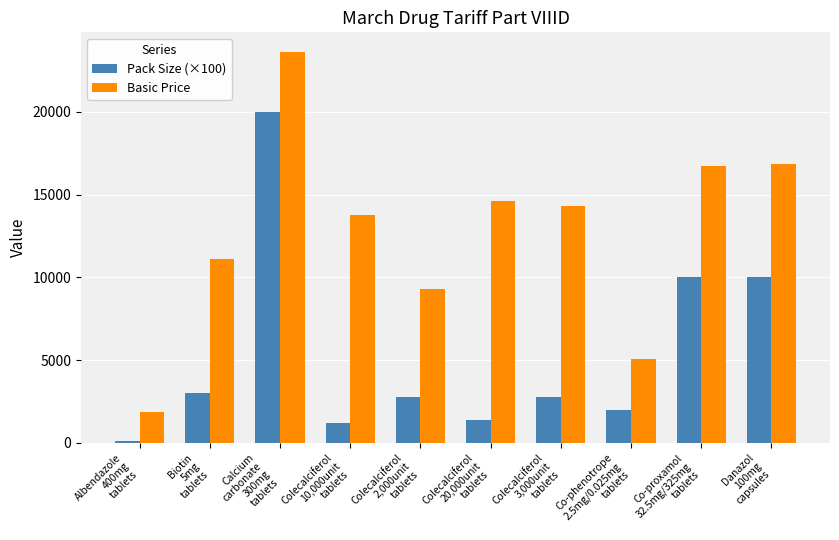

At which category does the chart reach its peak across all series?

Calcium
carbonate
300mg
tablets